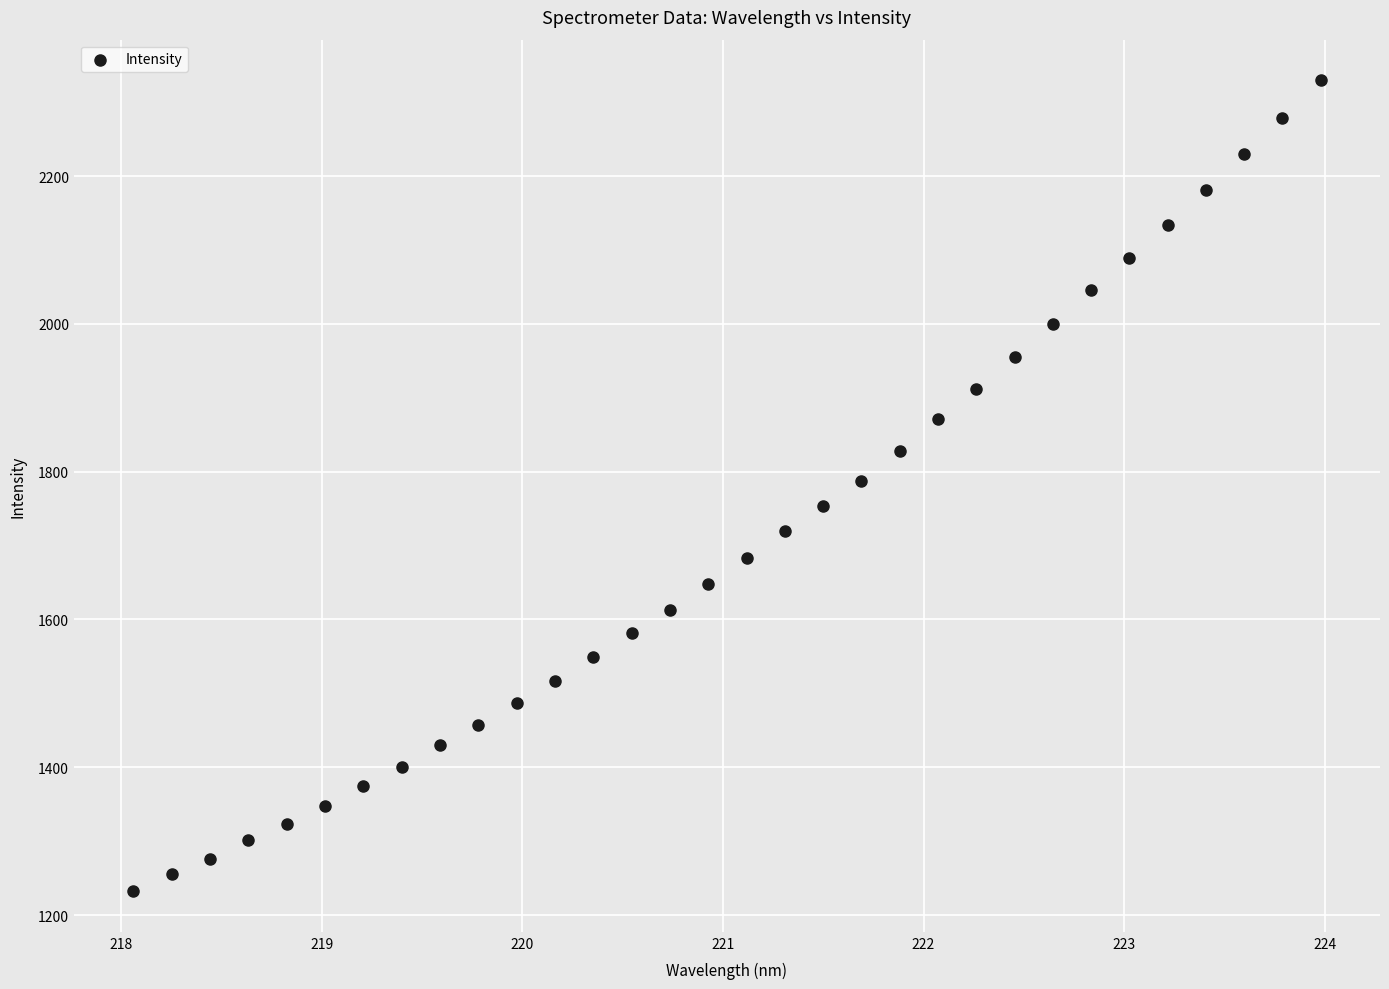

What is the range of X values (max minus min)?

5.9